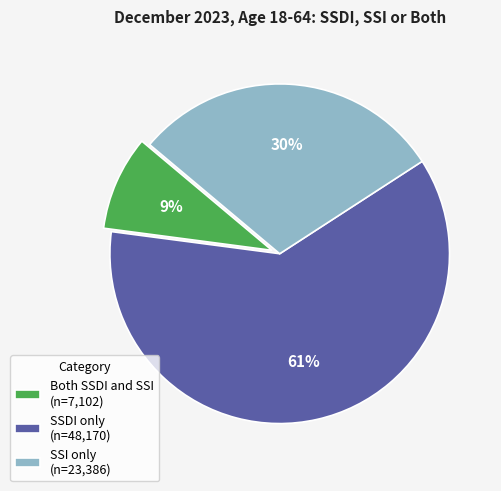

Which has a higher value, Both SSDI and SSI (n=7,102) or SSI only (n=23,386)?

SSI only (n=23,386)